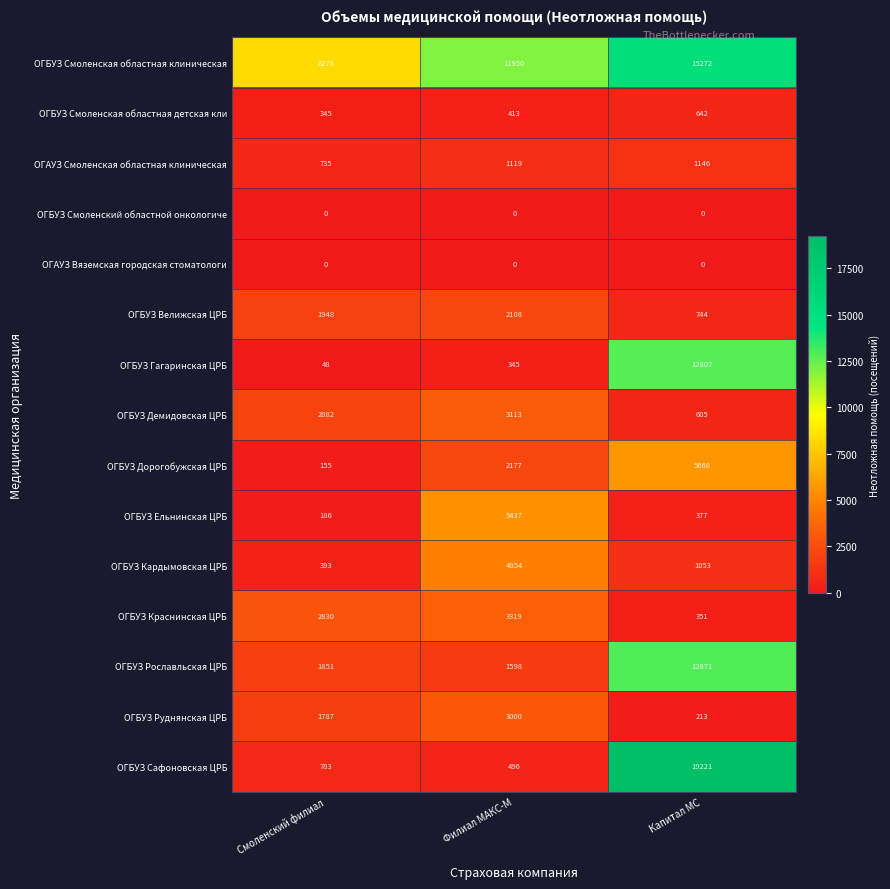

What is the total value across all series at Смоленский филиал?

21421